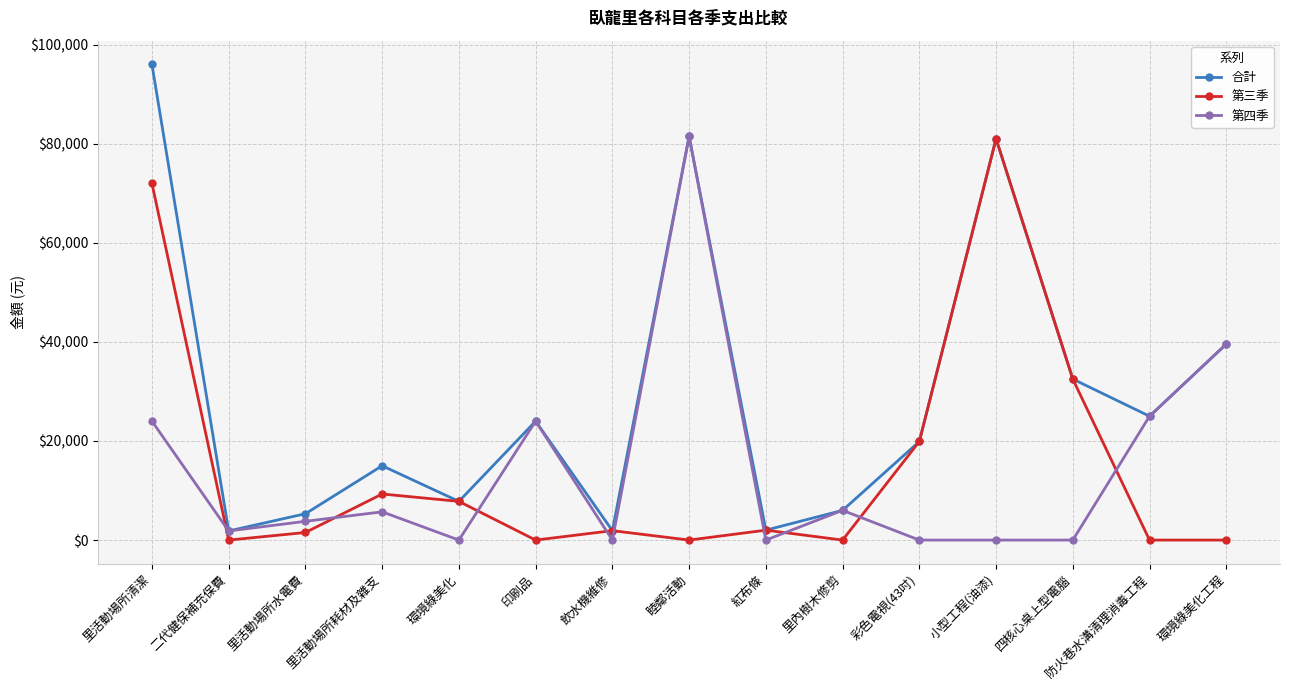

What is the label of the 7th point from the left?

飲水機維修